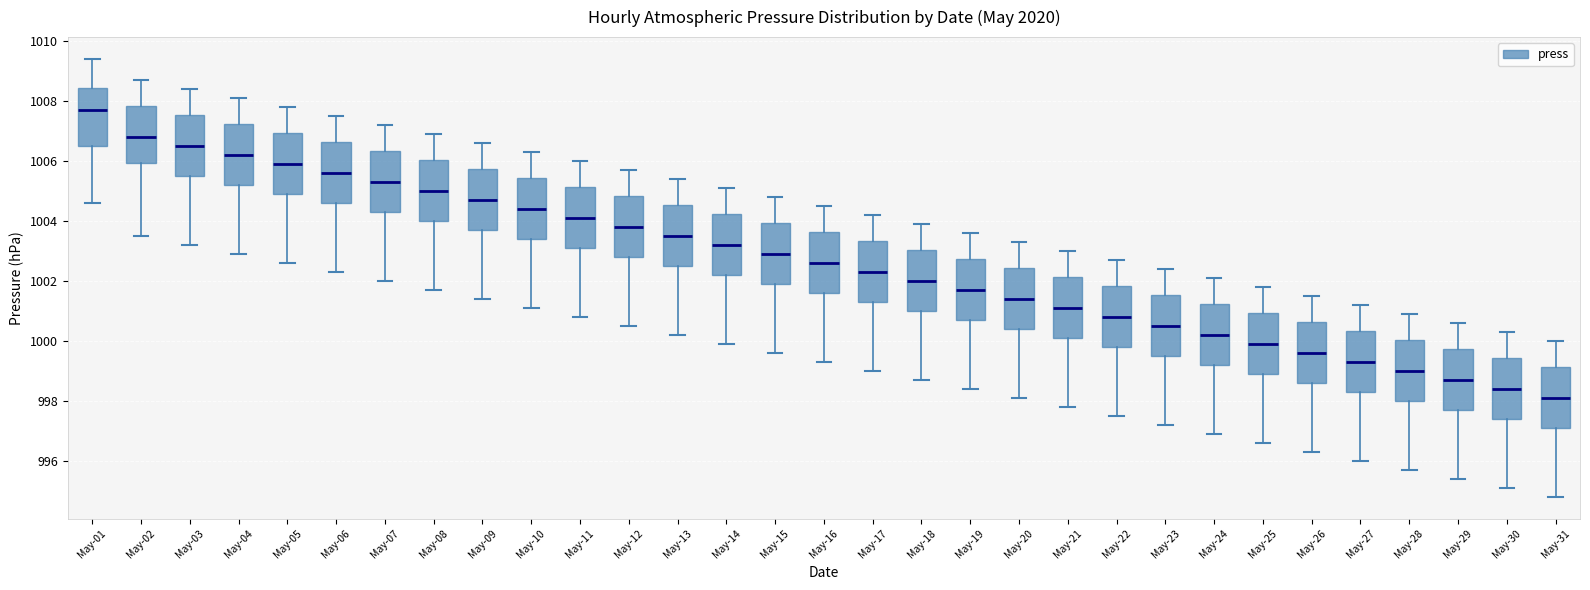

Which box has the highest median line?

May-01